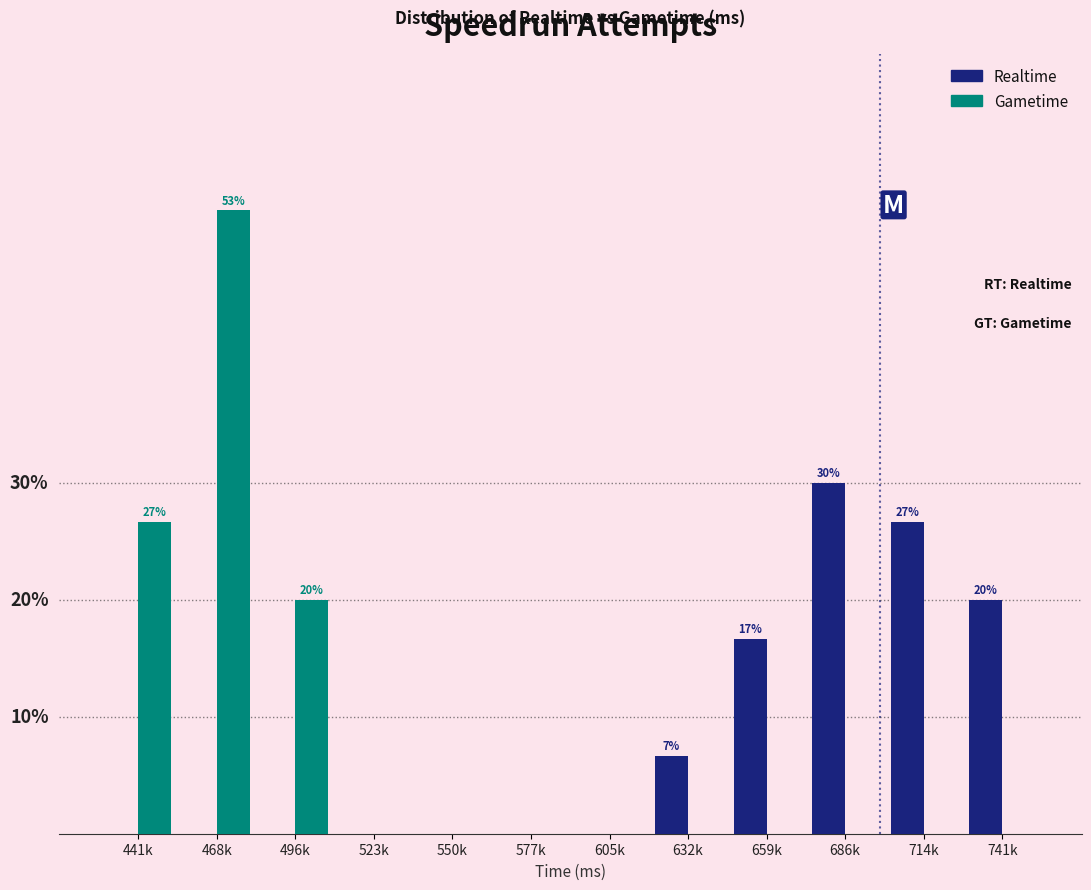

What are all the series names shown in the legend?

Realtime, Gametime